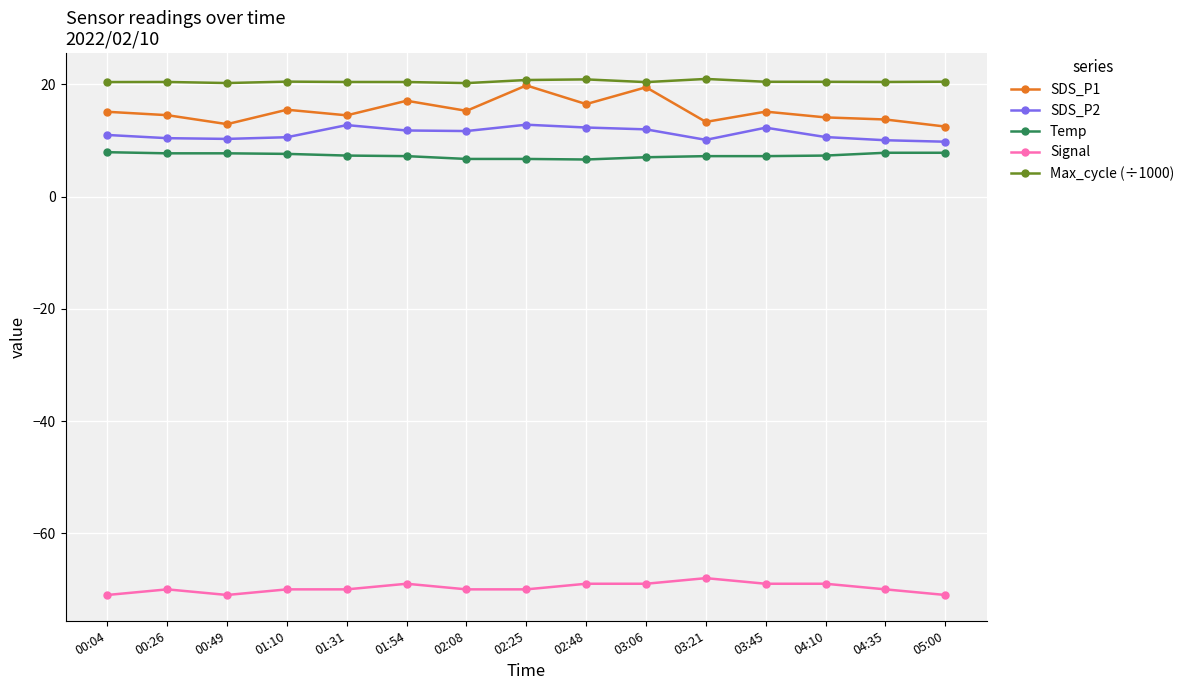

True or false: Signal has more than 1 points higher than both neighbors.

True